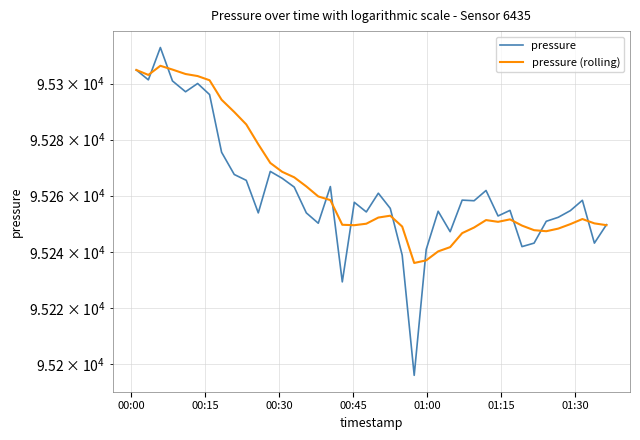

The pressure (rolling) series shows 33978.8 at 21. True or false?

False